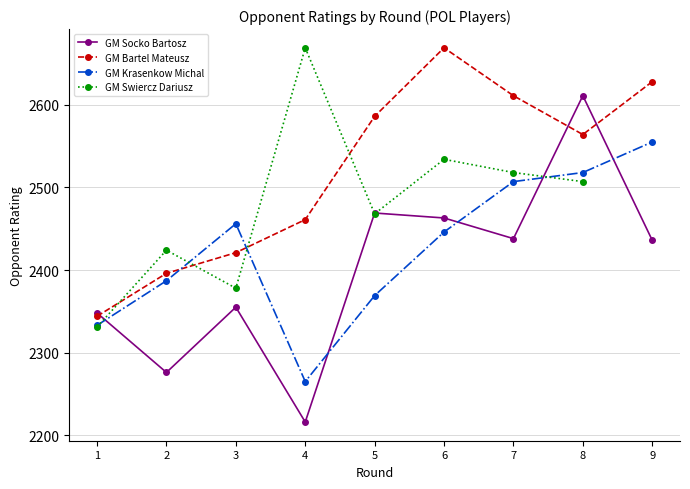

The GM Bartel Mateusz series shows 3766 at 6. True or false?

False